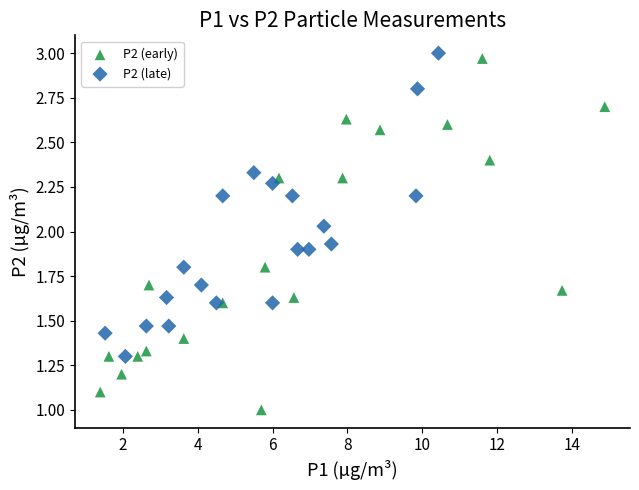

Which series reaches the minimum Y coordinate?

P2 (early)